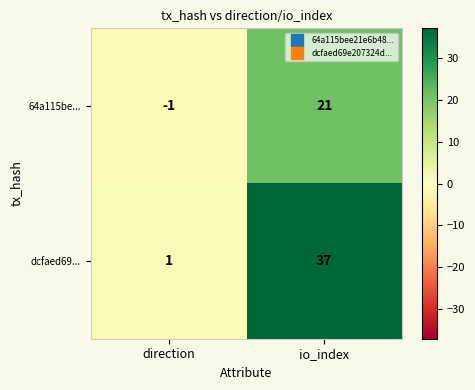

Reading left to right, transcribe all the data shown in this chart.

64a115be...: -1	21
dcfaed69...: 1	37